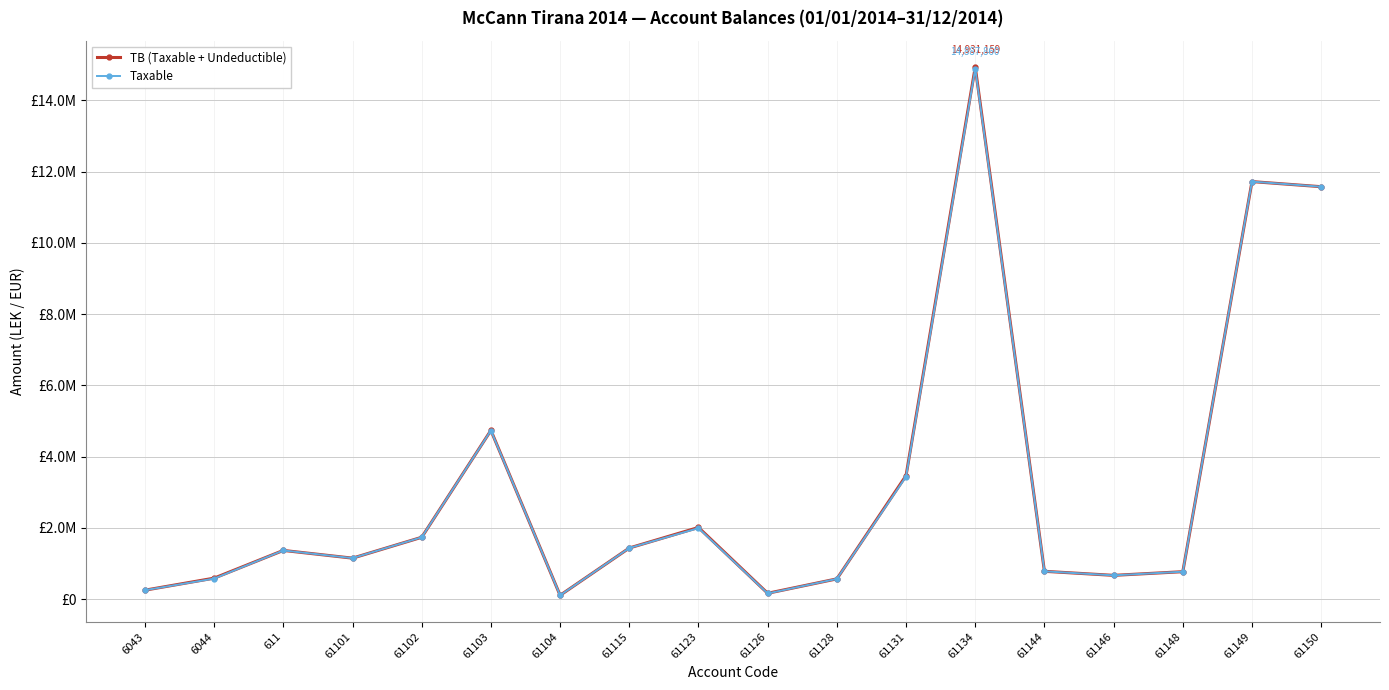

What is the value of the TB (Taxable + Undeductible) point at the 2nd from the left?

588118.9